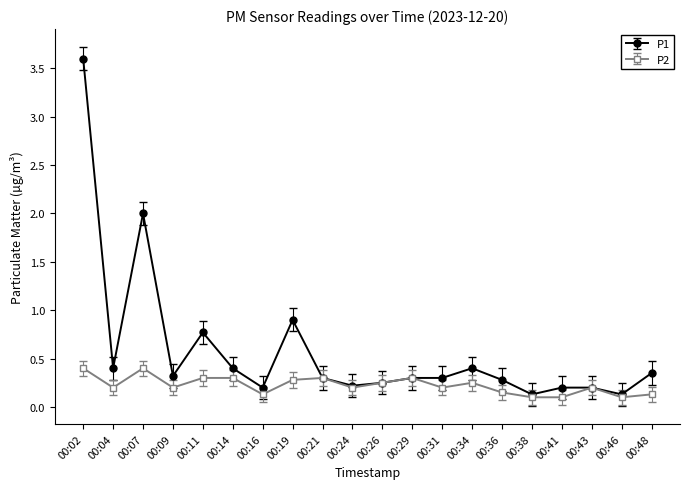

Is the value of P2 at 00:19 greater than the value of P1 at 00:02?

No